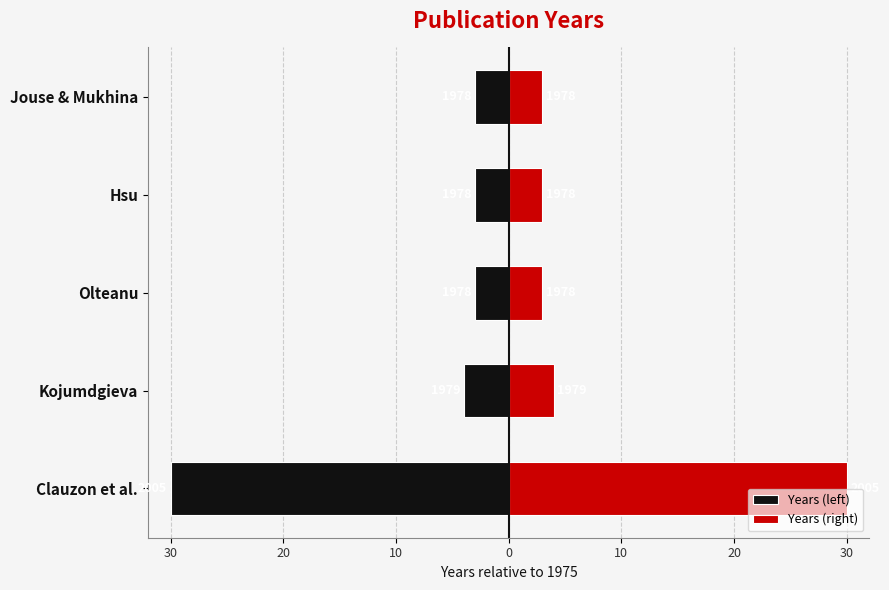

The Years (right) series shows 5 at Jouse & Mukhina. True or false?

False